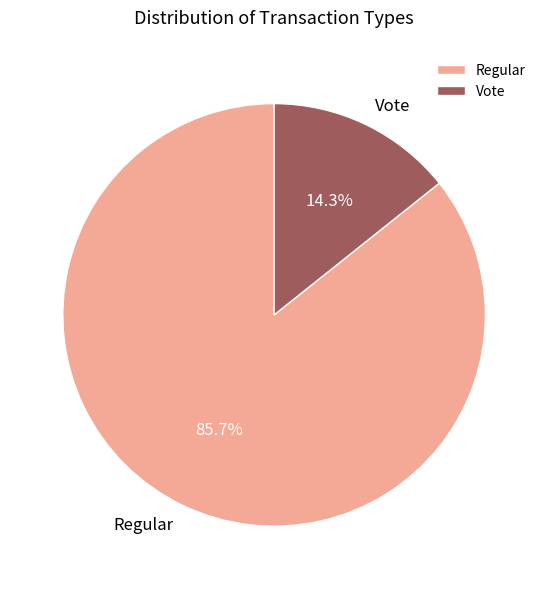

Is the sum of Vote and Regular greater than half?

Yes